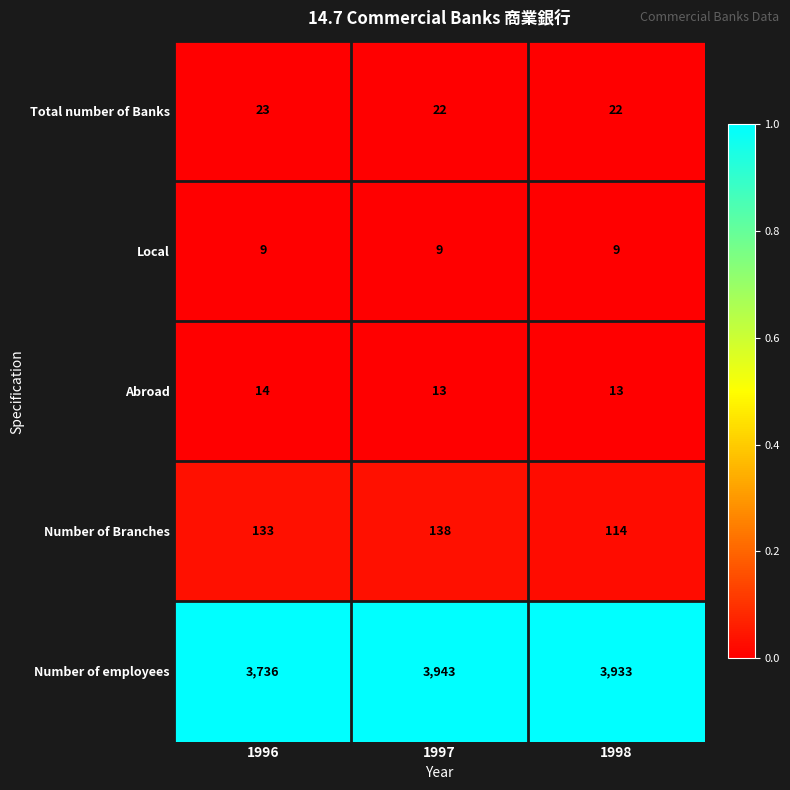

Is it true that Total number of Banks equals 12 at 1998?

False